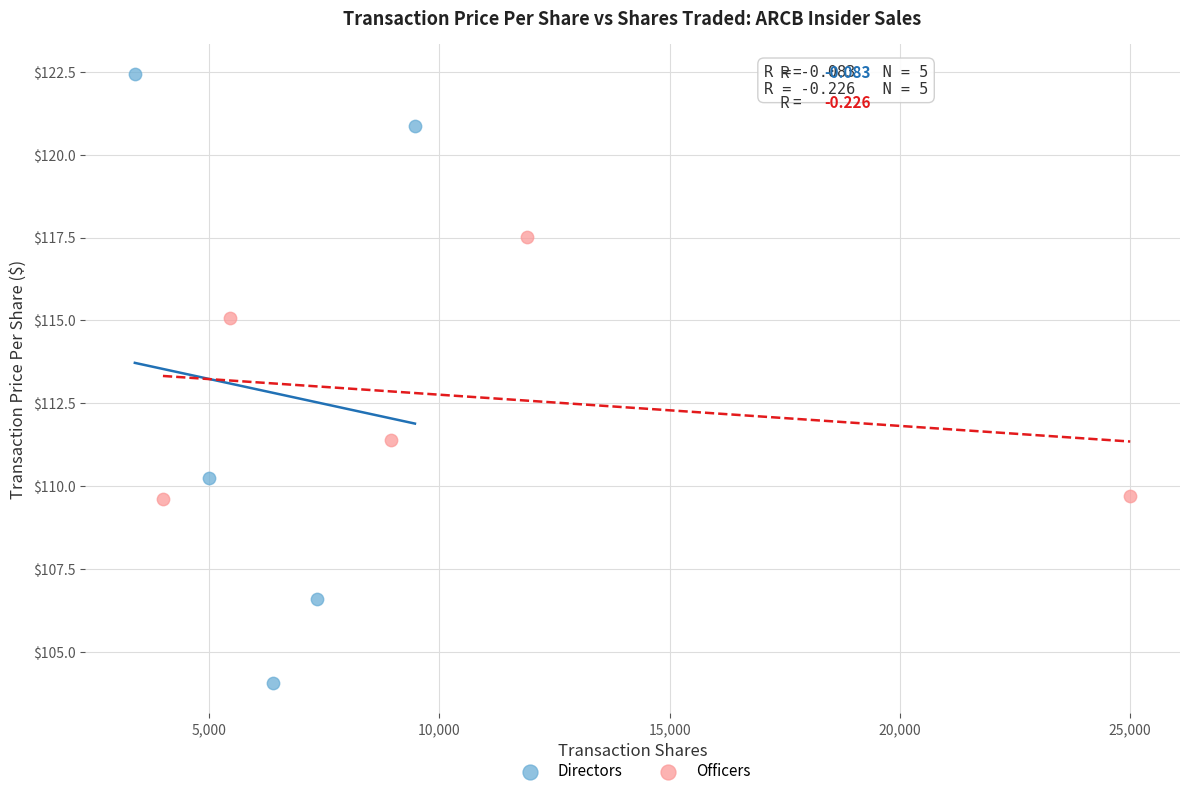

Which series has the largest Y range (max minus min)?

Directors